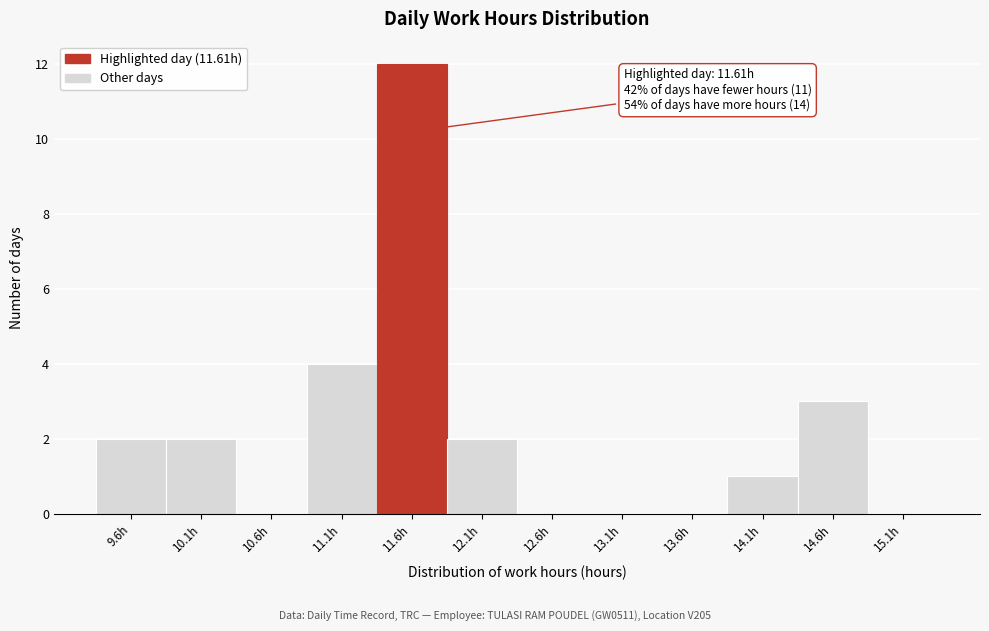

Which range on the x-axis has the tallest bar?

11.35 to 11.85